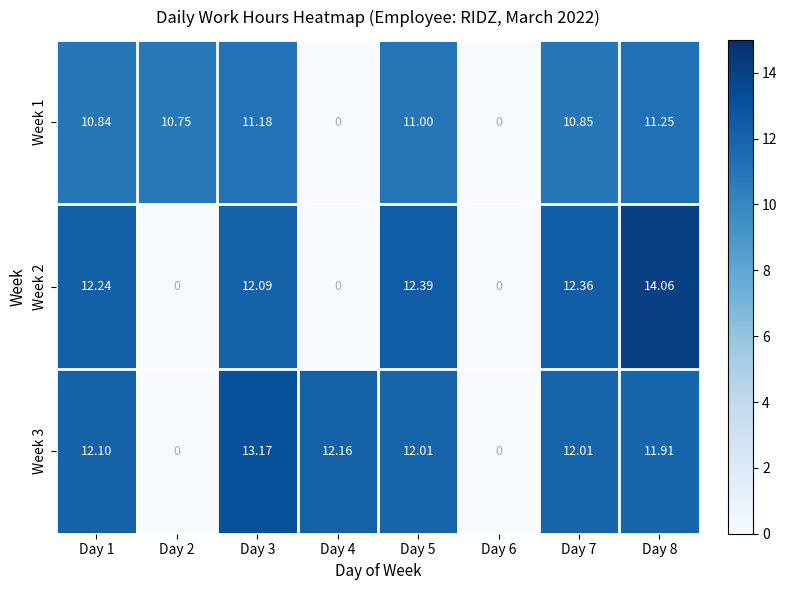

Reading left to right, list all the values displayed in this chart.

Week 1: Day 1=10.8	Day 2=10.8	Day 3=11.2	Day 4=0.0	Day 5=11.0	Day 6=0.0	Day 7=10.8	Day 8=11.2
Week 2: Day 1=12.2	Day 2=0.0	Day 3=12.1	Day 4=0.0	Day 5=12.4	Day 6=0.0	Day 7=12.4	Day 8=14.1
Week 3: Day 1=12.1	Day 2=0.0	Day 3=13.2	Day 4=12.2	Day 5=12.0	Day 6=0.0	Day 7=12.0	Day 8=11.9